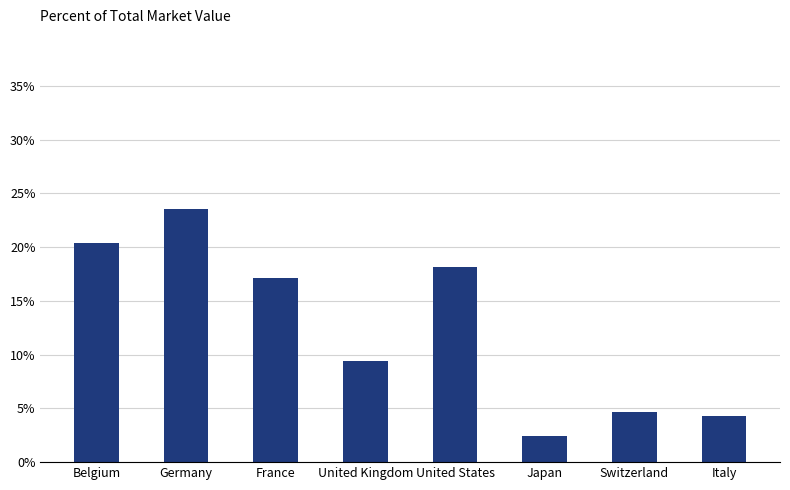

What is the smallest value displayed?

2.4